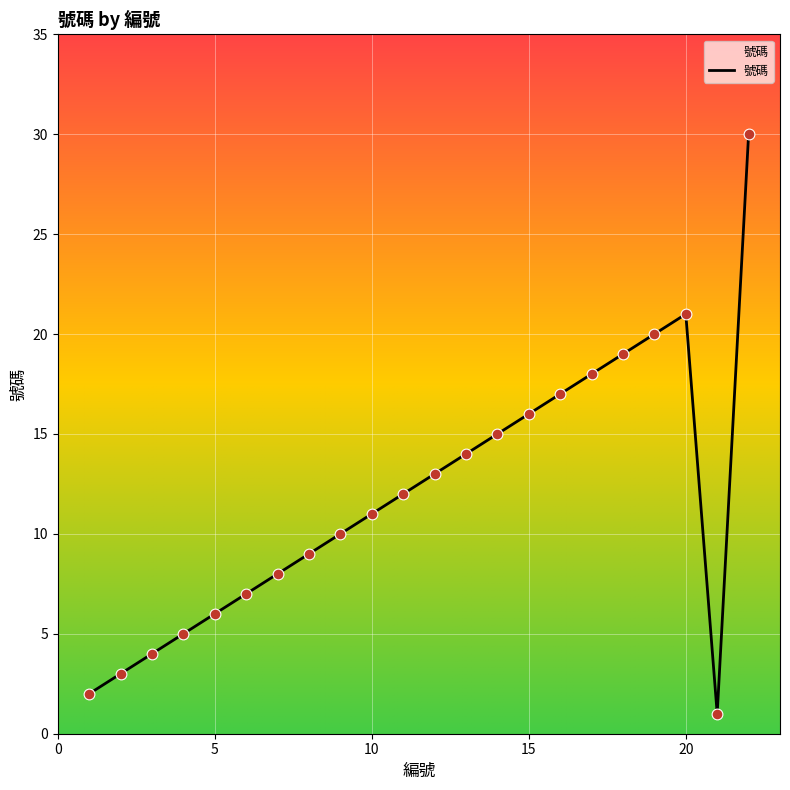

What is the difference between the maximum and minimum values?

29